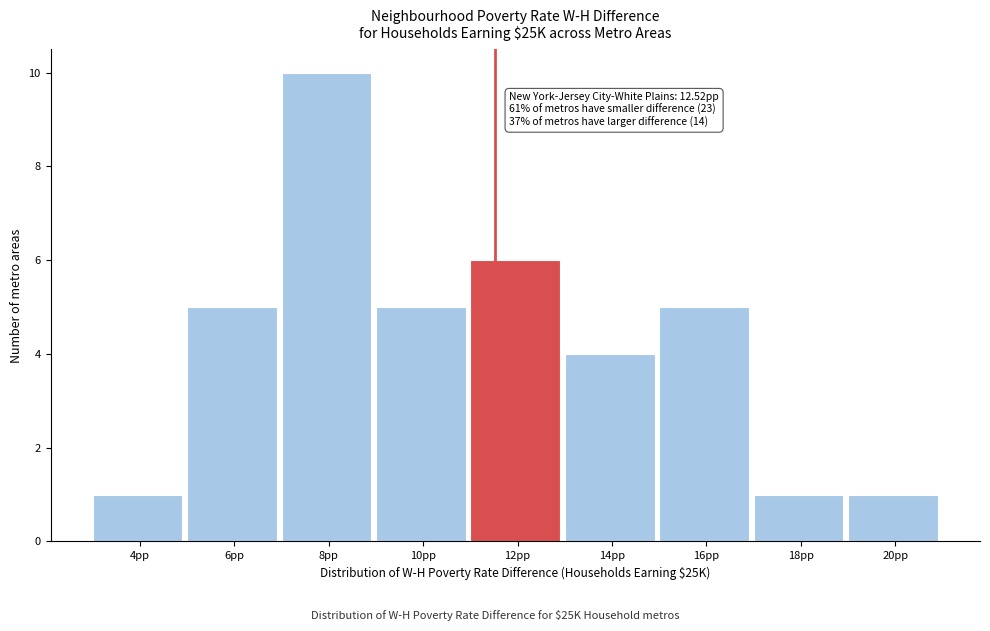

Reading left to right, what are all the values shown in this chart?

1	5	10	5	6	4	5	1	1